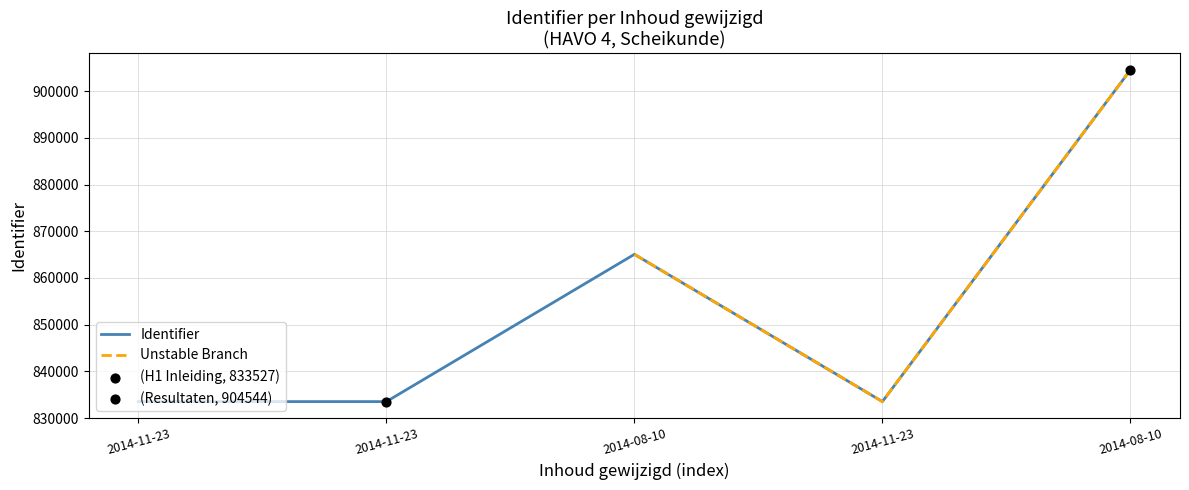

What is the change in value from 2014-08-10 to 2014-11-23?

-31535